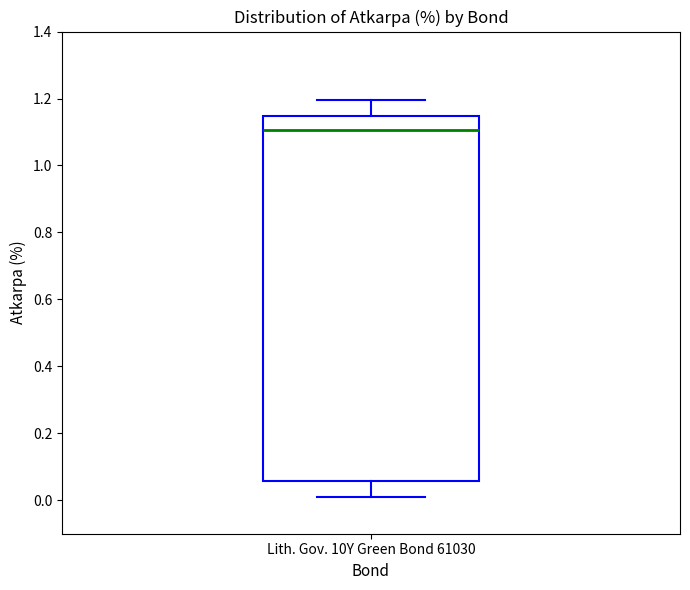

Where does the median line of the box for Lith. Gov. 10Y Green Bond 61030 sit on the y-axis? The values are not printed on the chart, so give them approximately, as read against the axis.

1.10